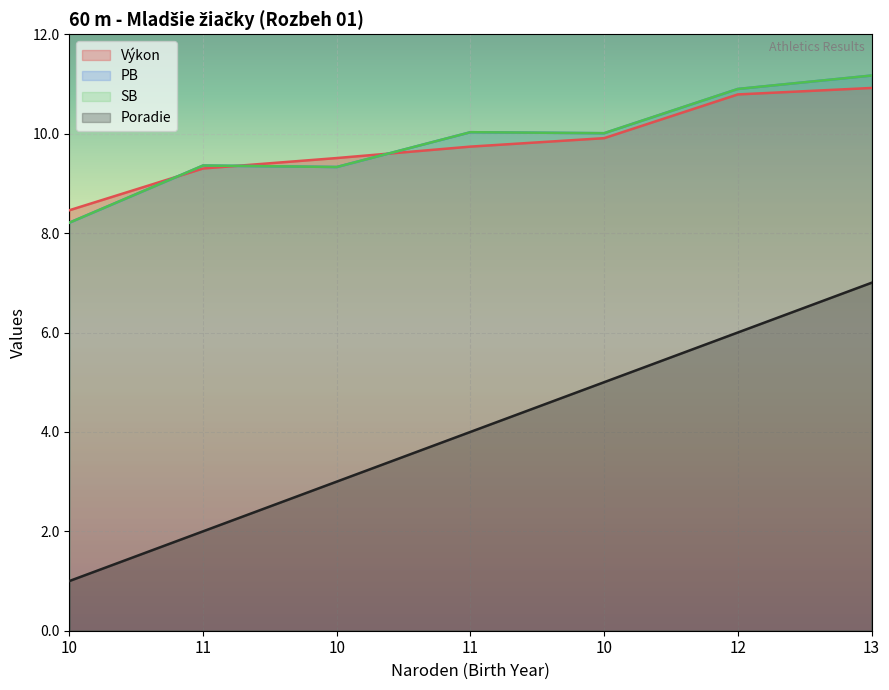

At which category does SB reach its first local peak?

11